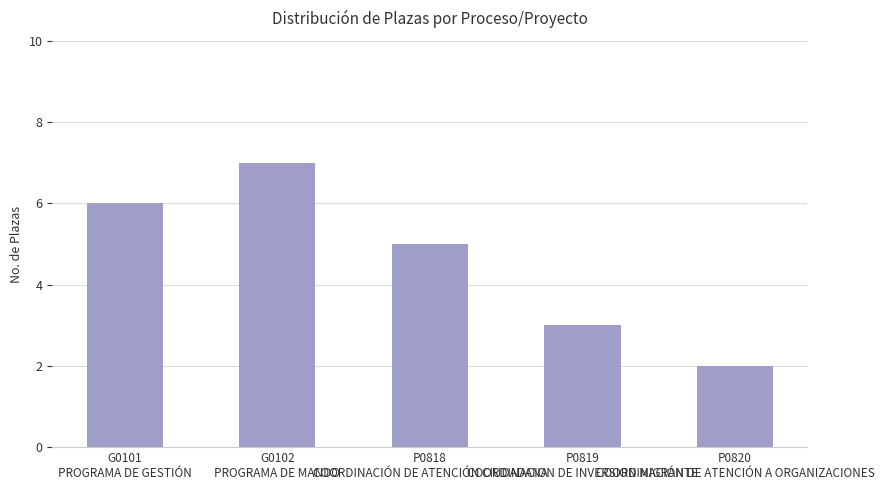

Reading left to right, transcribe all the data shown in this chart.

6	7	5	3	2